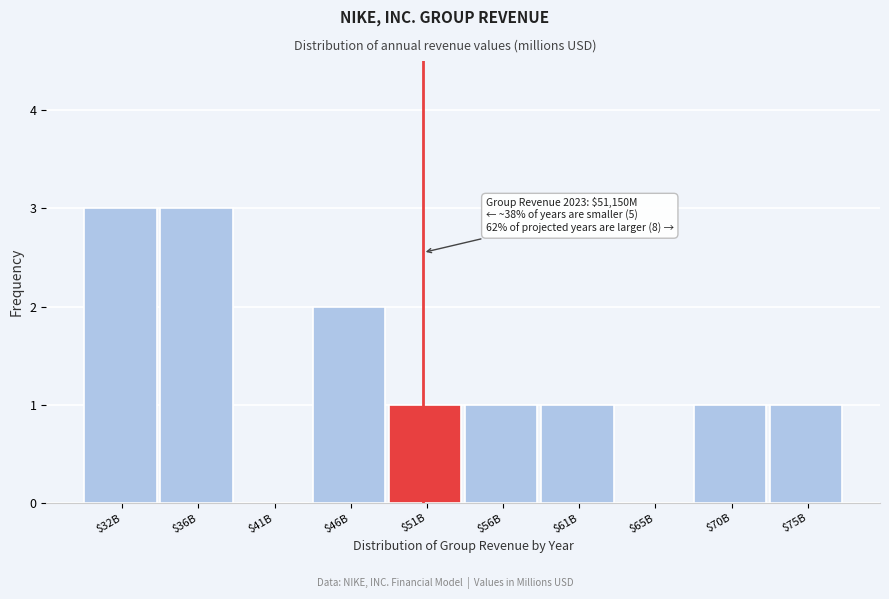

What is the greatest value displayed?

3